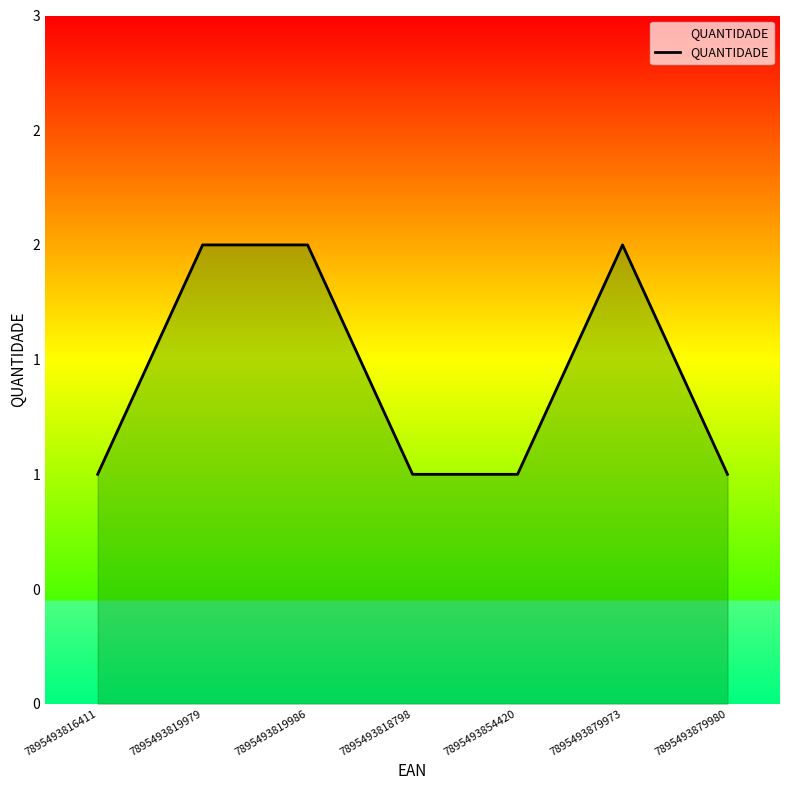

Rank the categories by value from highest to lowest.

7895493819979, 7895493819986, 7895493879973, 7895493816411, 7895493818798, 7895493854420, 7895493879980